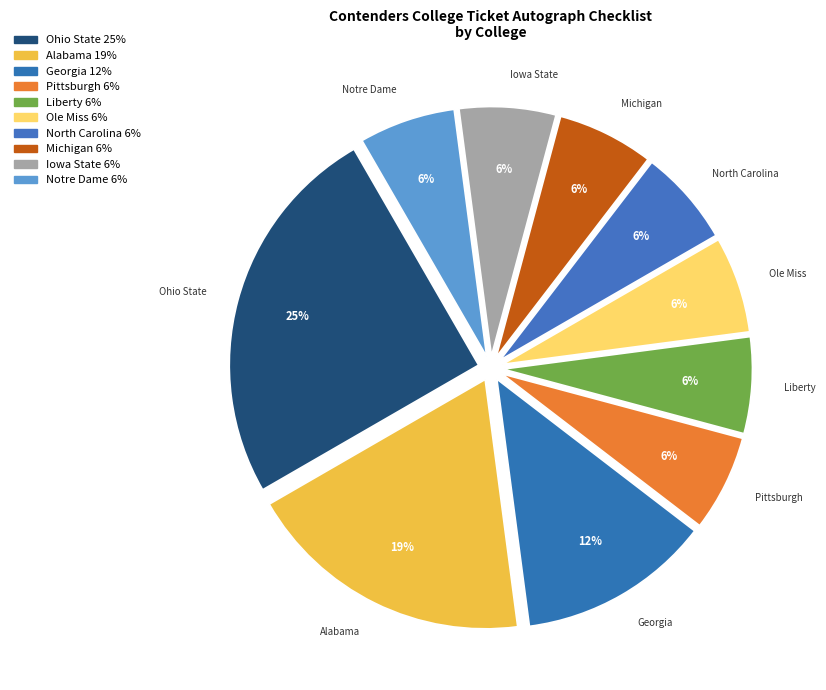

How many slices are in this pie chart?

10